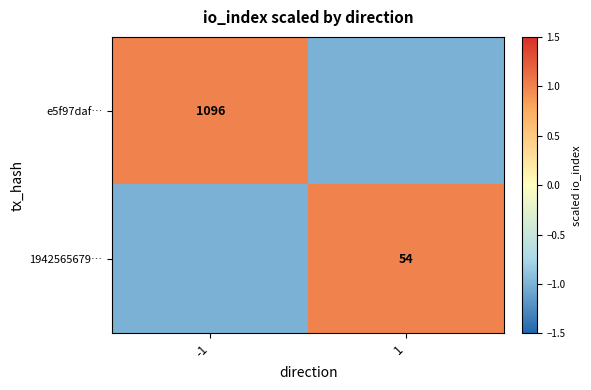

True or false: 1942565679… has a value of 22 at 1.

False